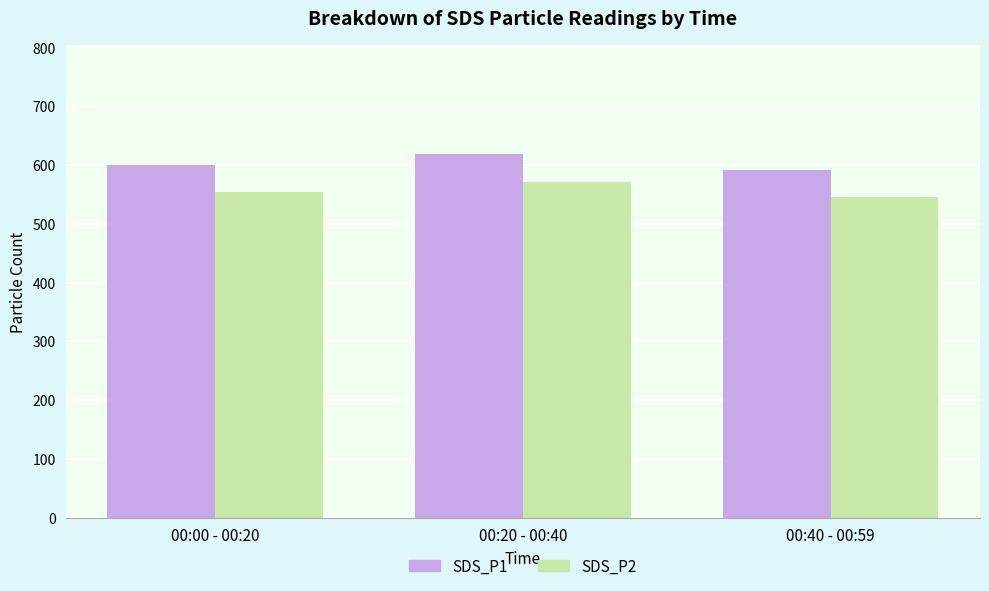

Count the number of data series in this chart.

2